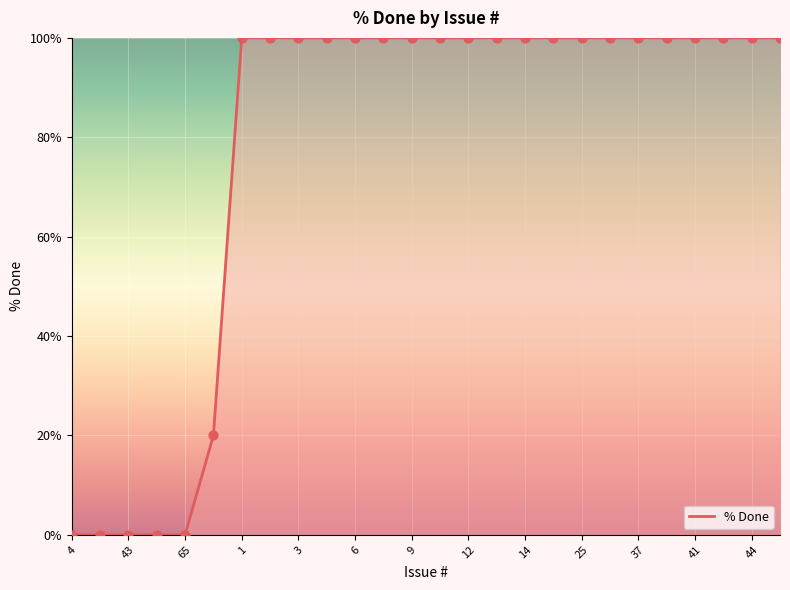

What is the maximum value shown in the chart?

100